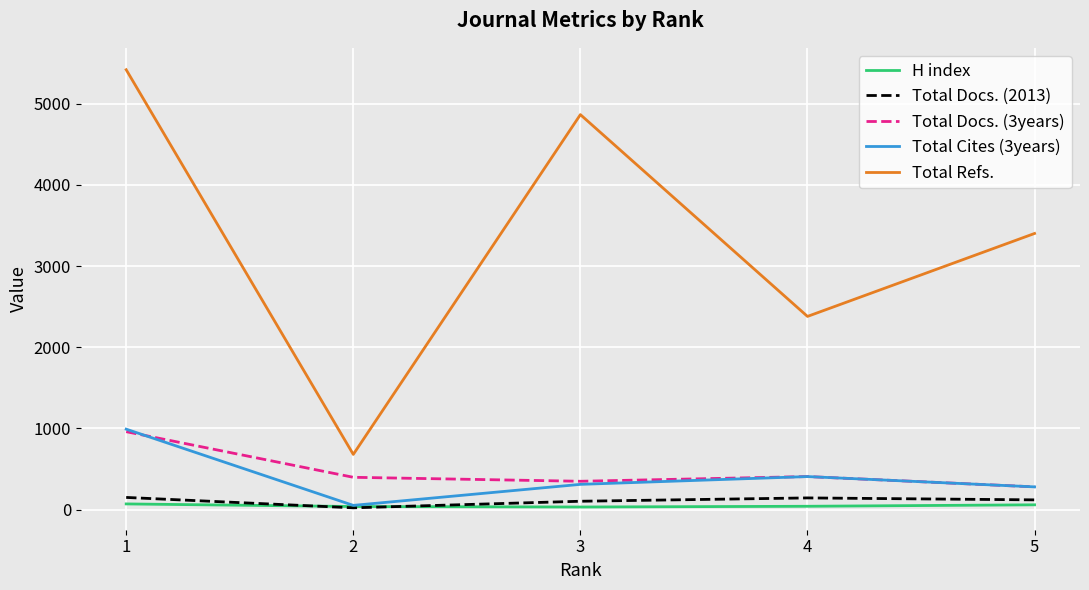

What are all the series names shown in the legend?

H index, Total Docs. (2013), Total Docs. (3years), Total Cites (3years), Total Refs.